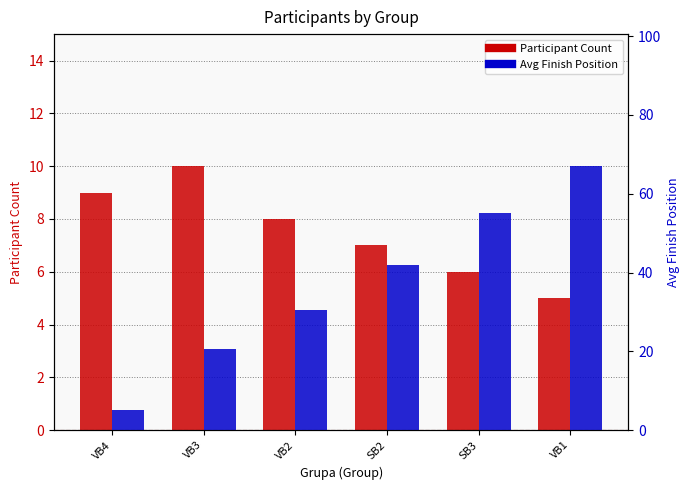

What is the lowest value of the Participant Count series?

5.0